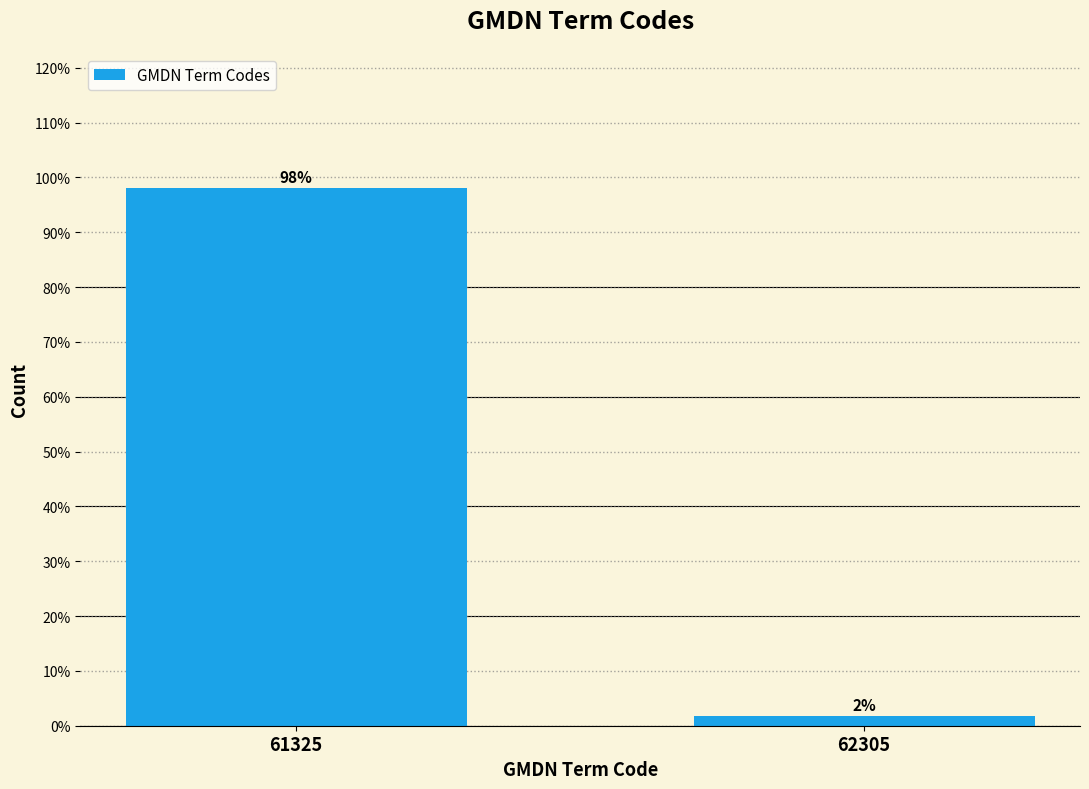

List the labels in order of value, largest first.

61325, 62305